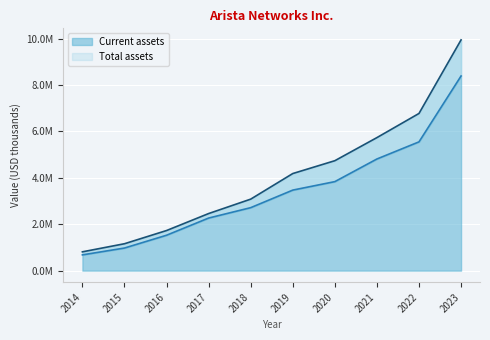

True or false: Total assets has a value of 5734429 at 2021.

True